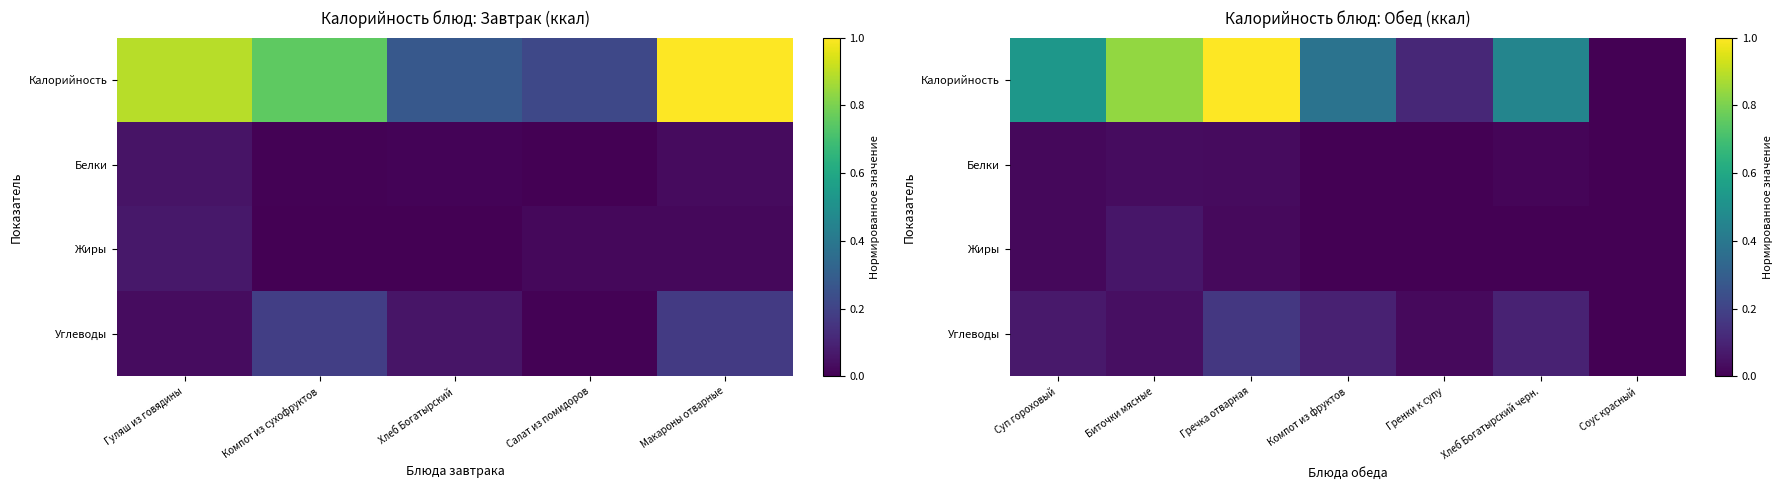

What is the difference between the maximum and minimum values in the Углеводы series?

0.2